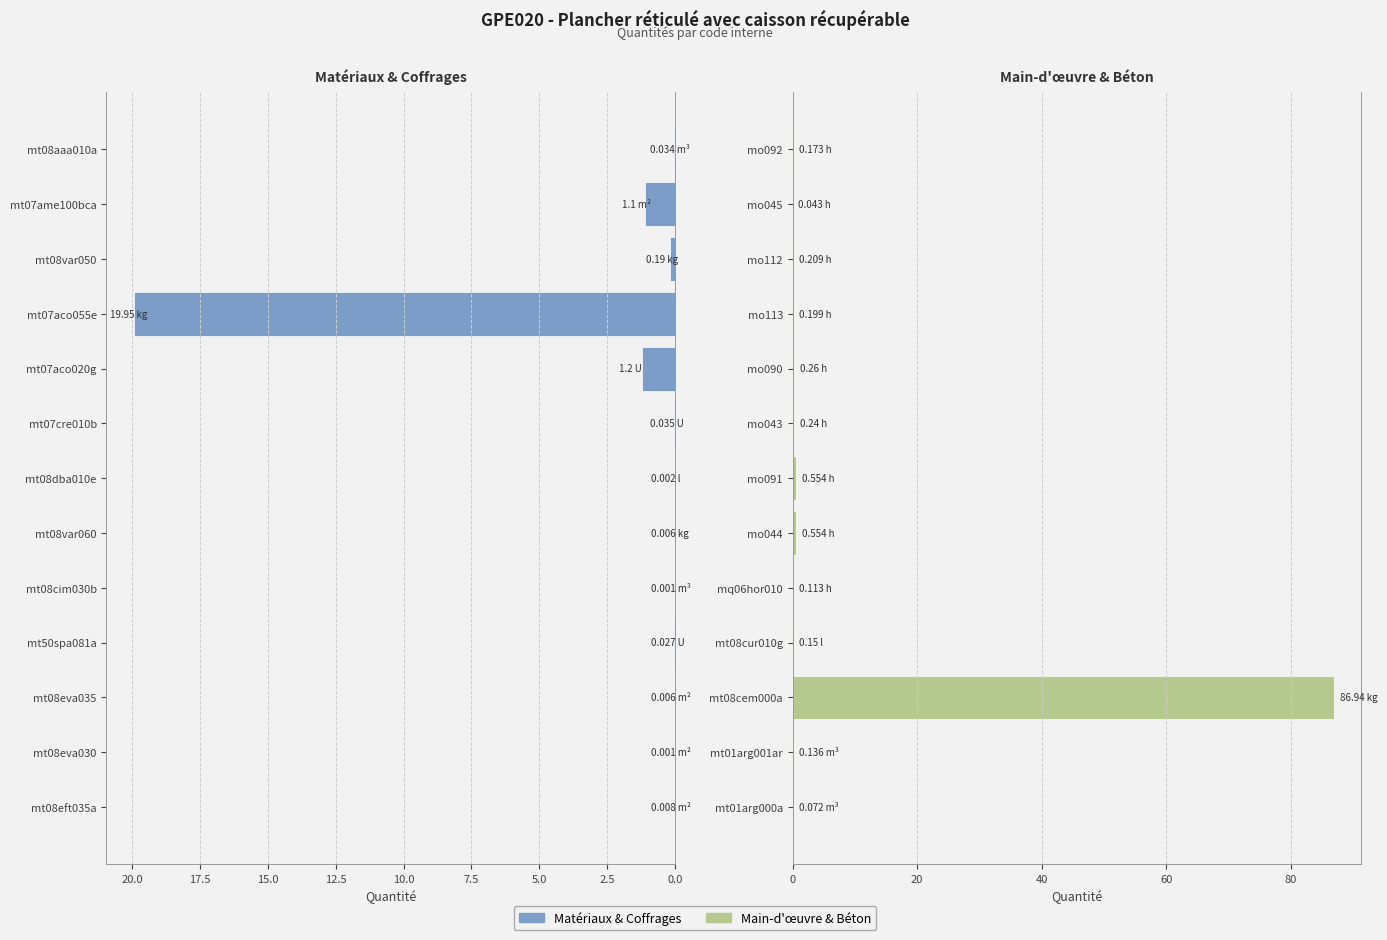

Which series has the largest total across all categories?

Main-d'œuvre & Béton